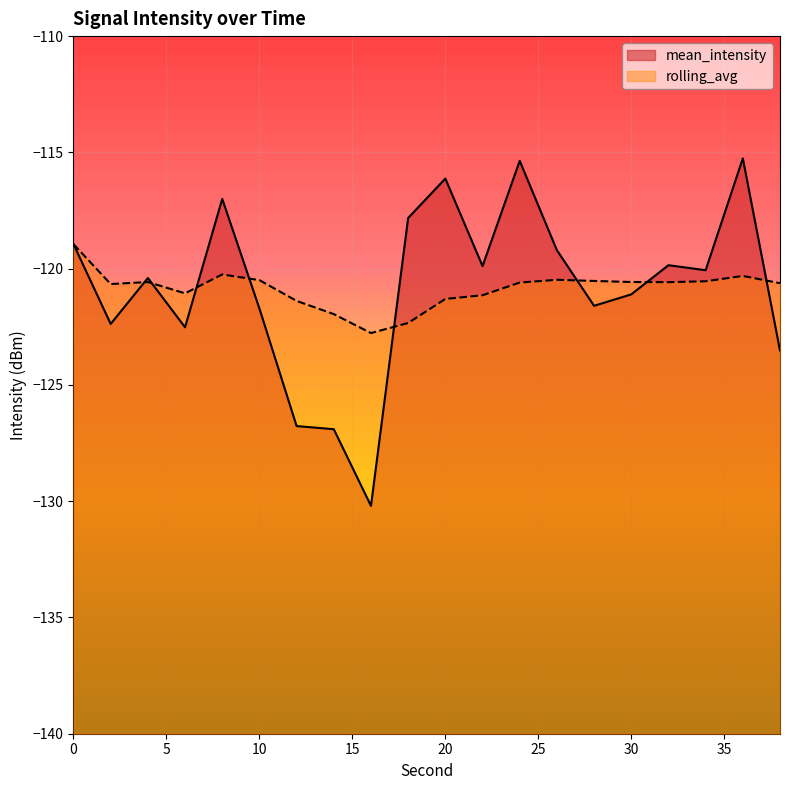

What is the smallest value displayed?

-130.2